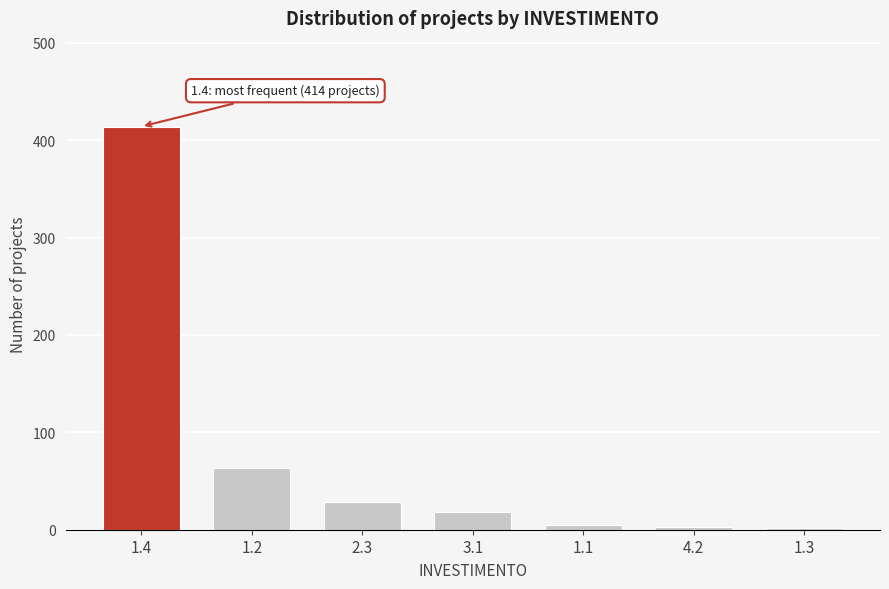

What is the difference between the maximum and second lowest values?

411